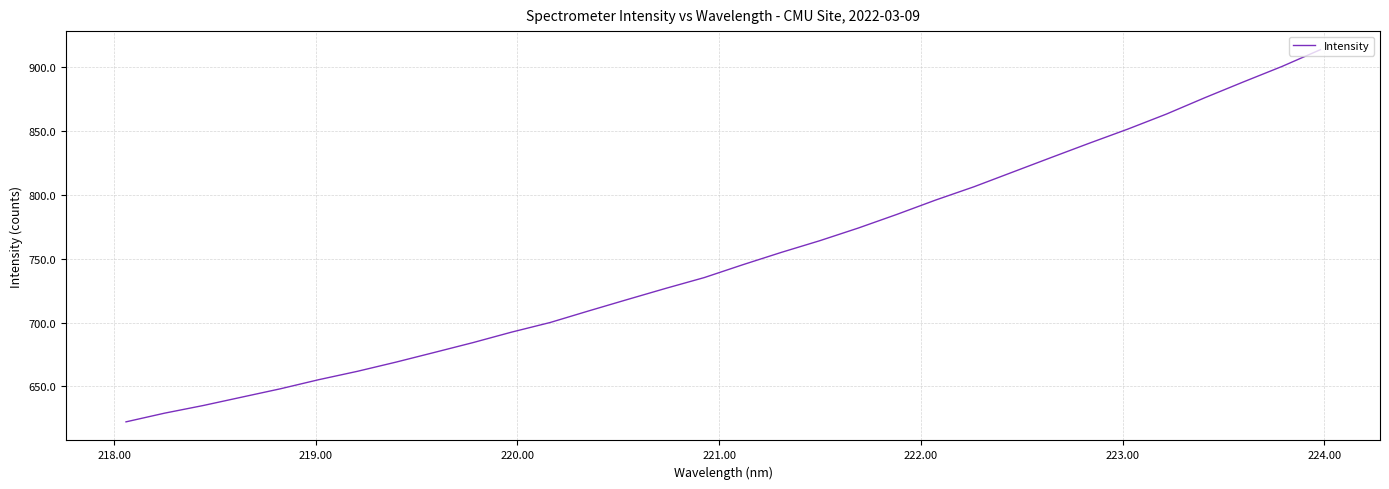

What is the minimum value shown in the chart?

622.3